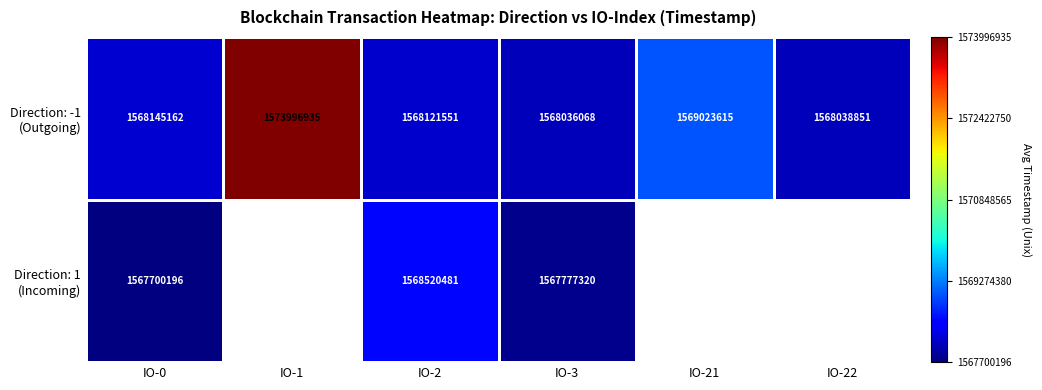

What is the difference between the highest and lowest values at IO-3?

258748